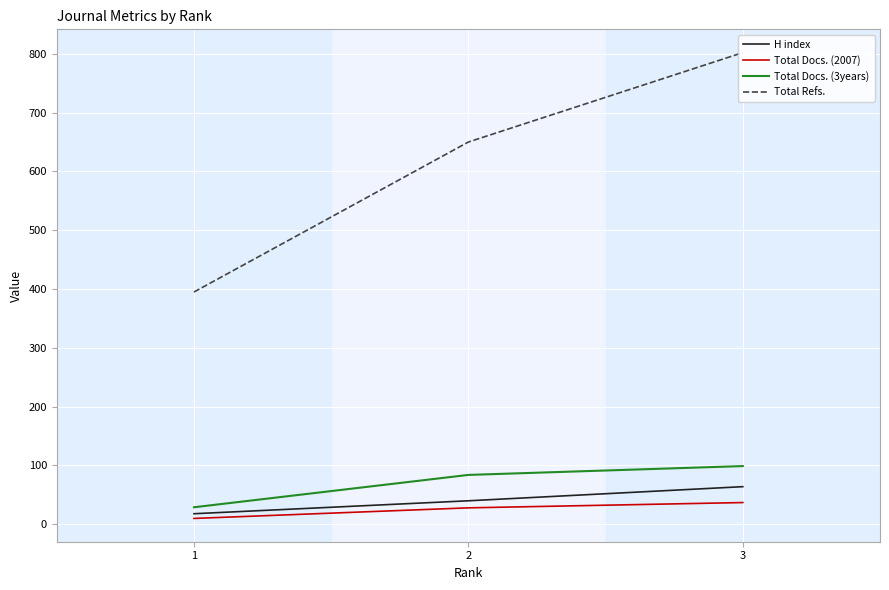

The value of Total Docs. (2007) at 3 is 37. True or false?

True